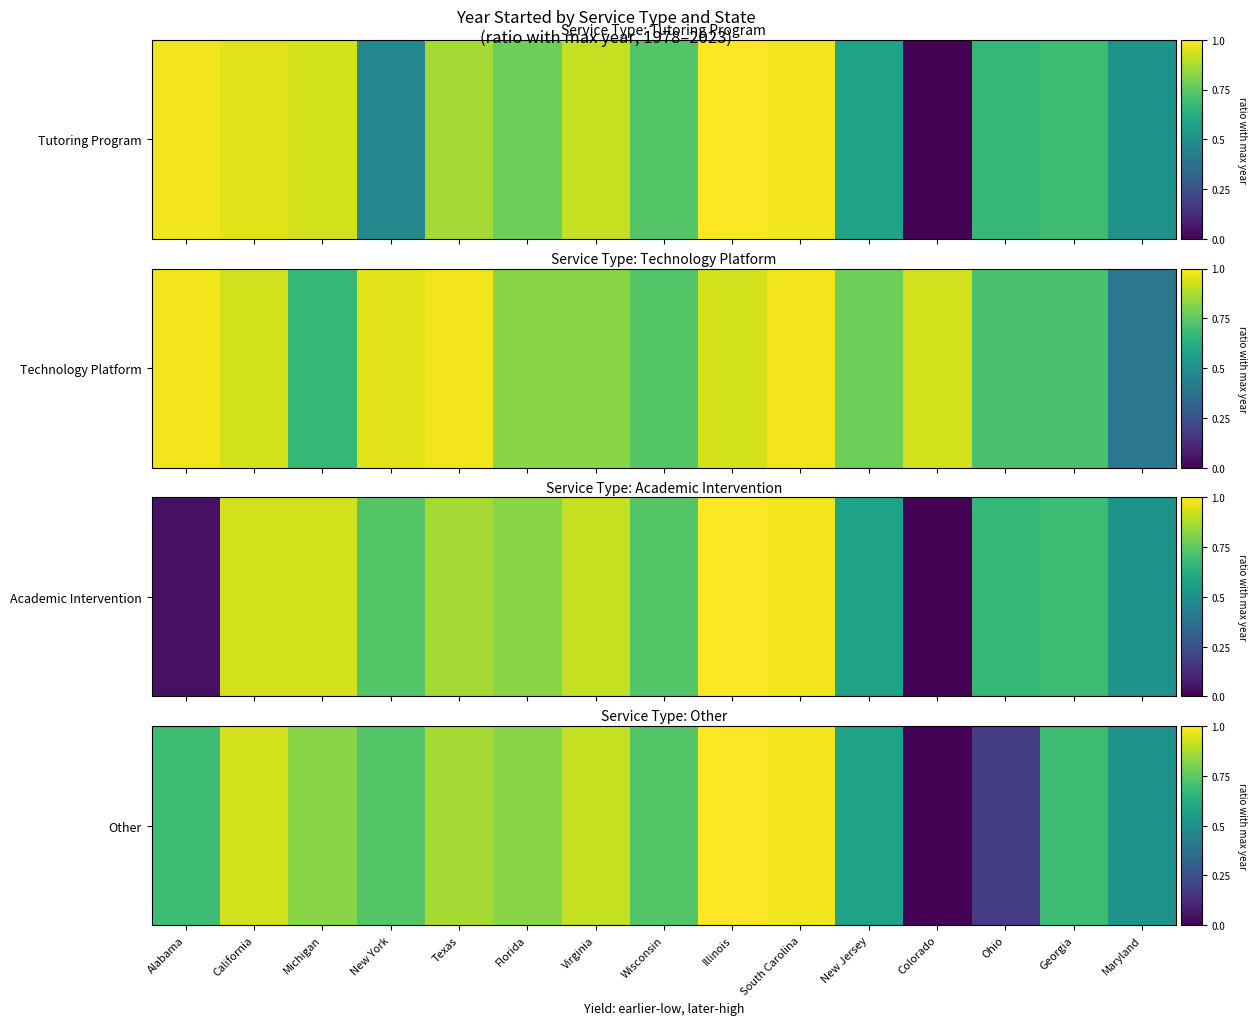

At which category does the chart reach its peak across all series?

Illinois